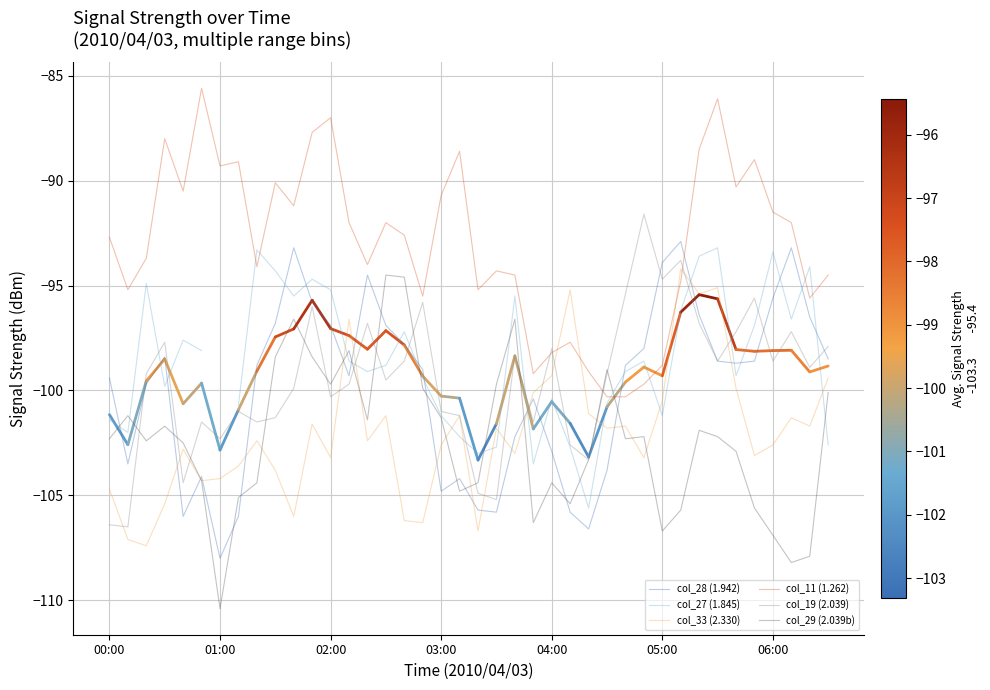

What is the value of the col_28 (1.942) point at the 18th from the left?

-99.0